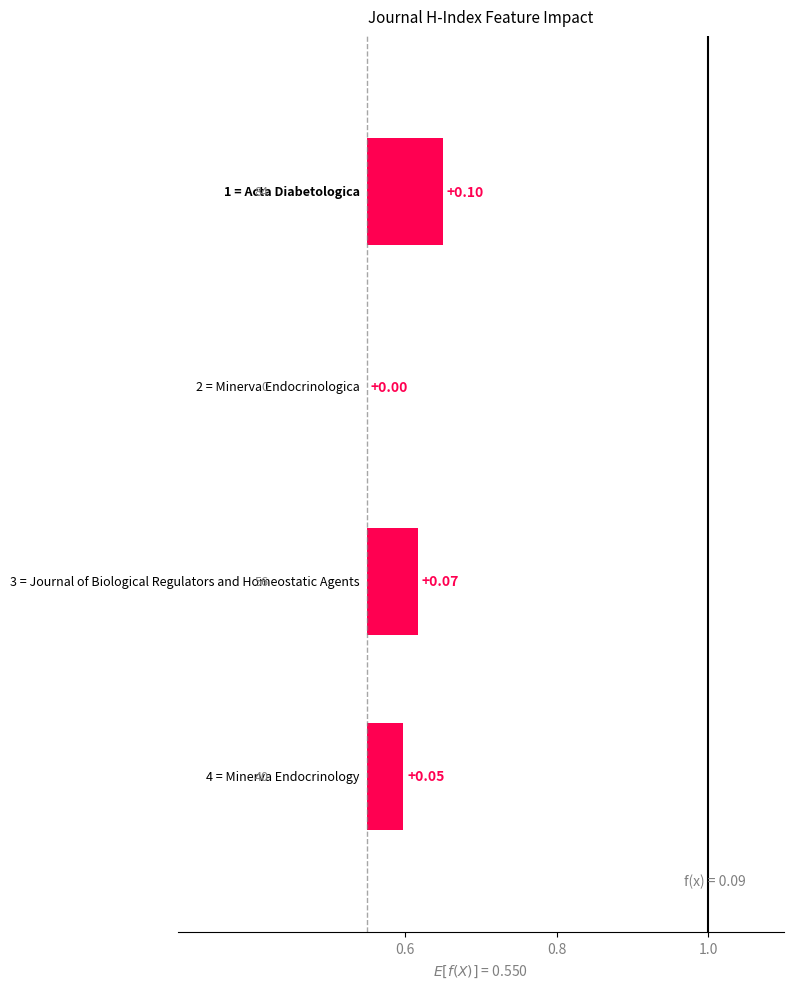

Count the number of data series in this chart.

1